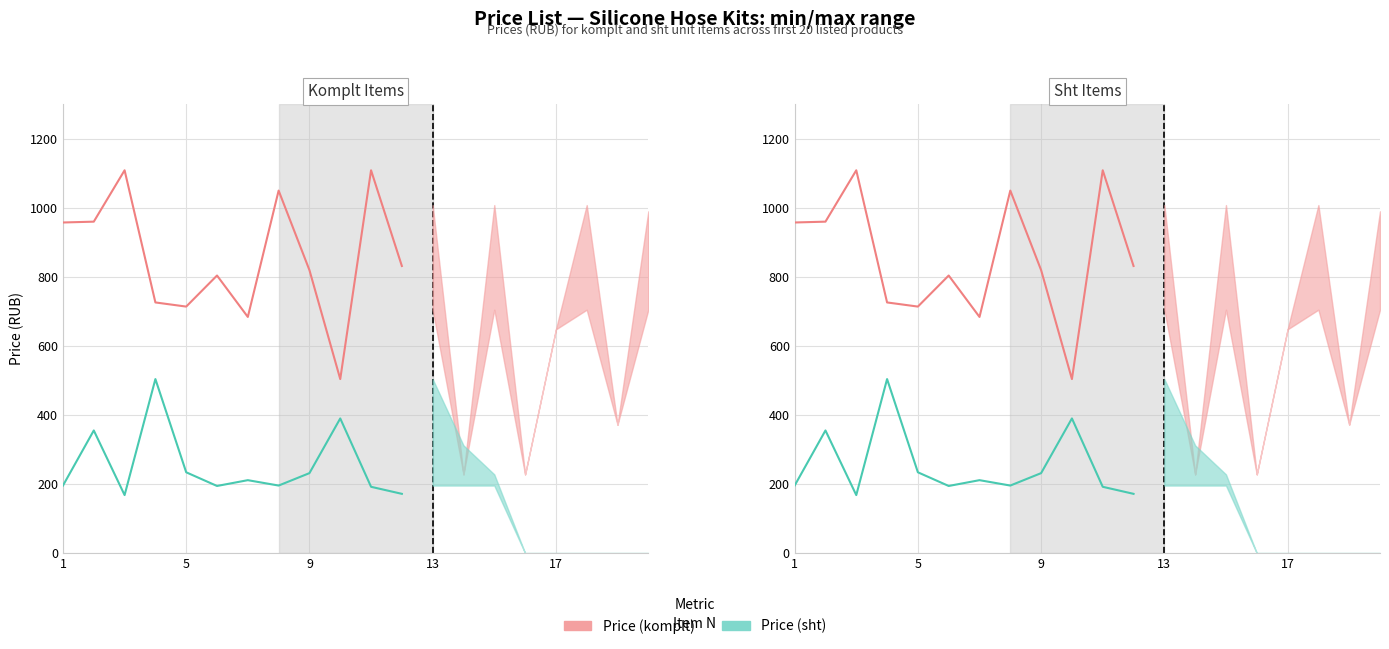

Which series has the largest total across all categories?

Price (komplt)